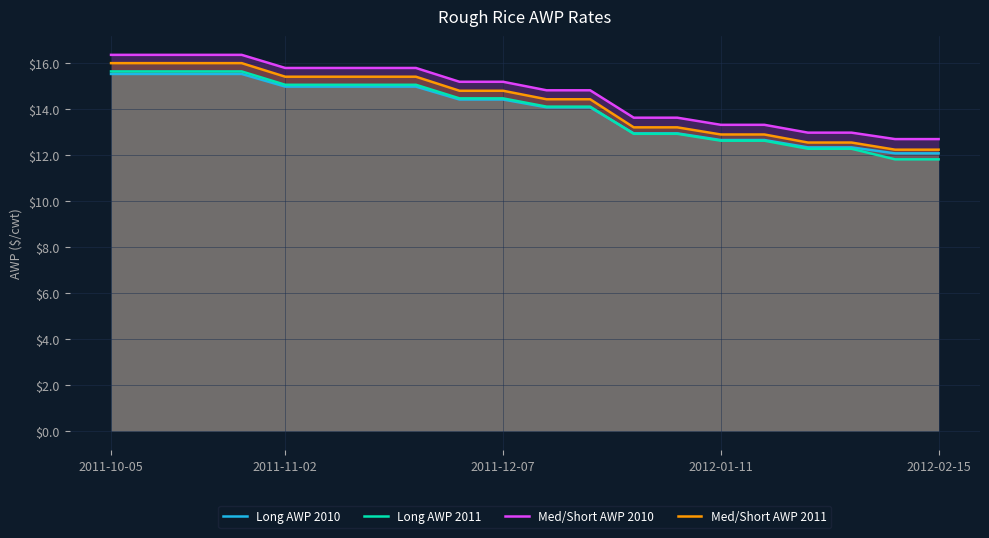

True or false: Med/Short AWP 2010 and Long AWP 2011 cross at least once.

False